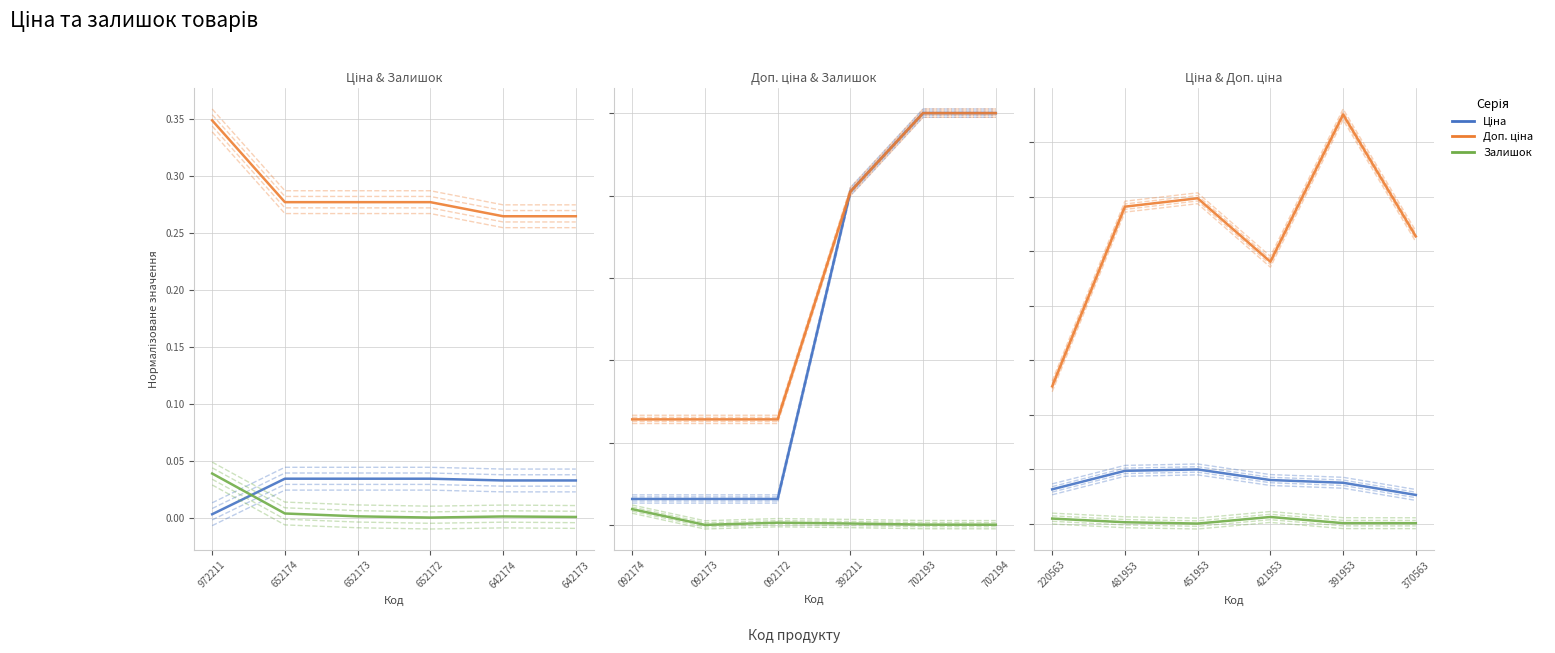

List the labels in order of Доп. ціна value, largest first.

972211, 652174, 652173, 652172, 642174, 642173